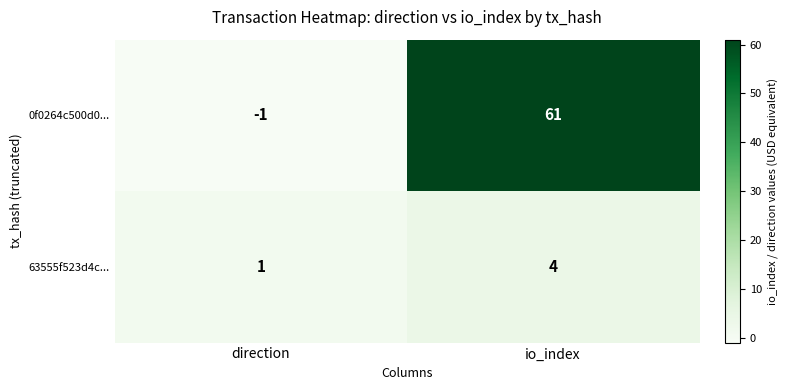

Count the number of data series in this chart.

2